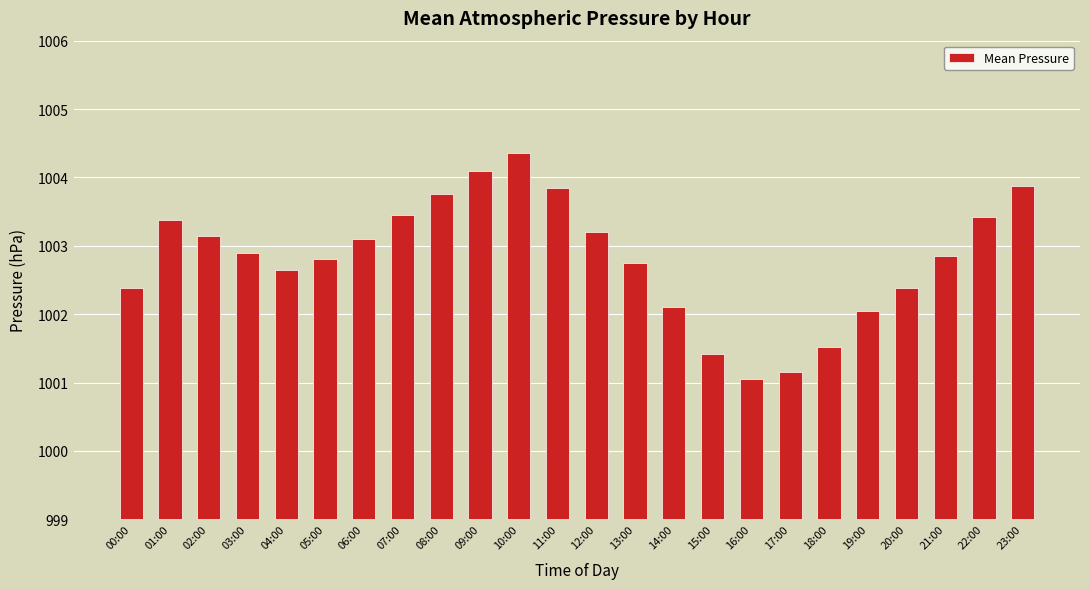

Between 18:00 and 20:00, which is larger?

20:00